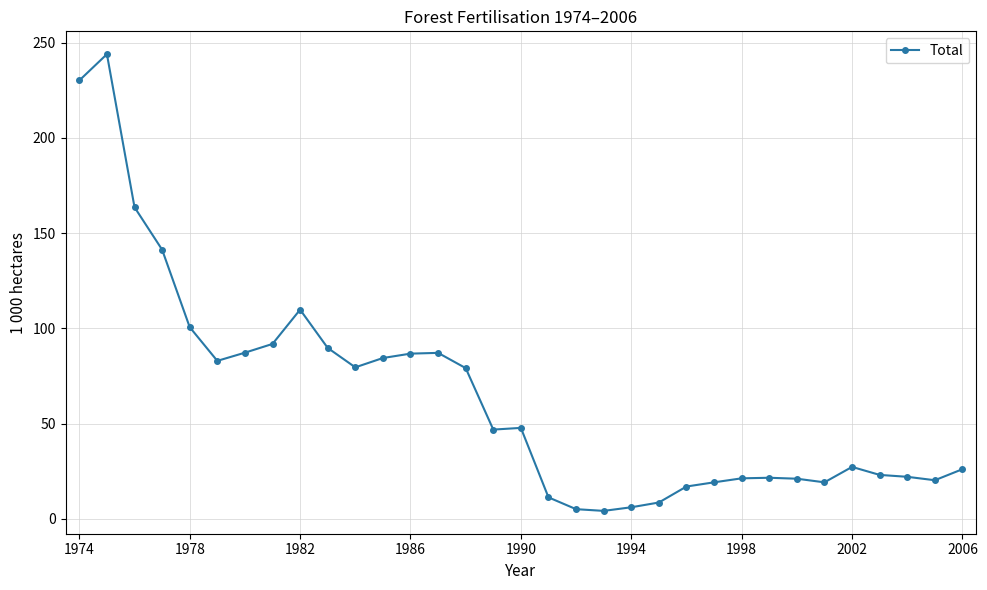

What is the difference between the maximum and minimum values?

239.9